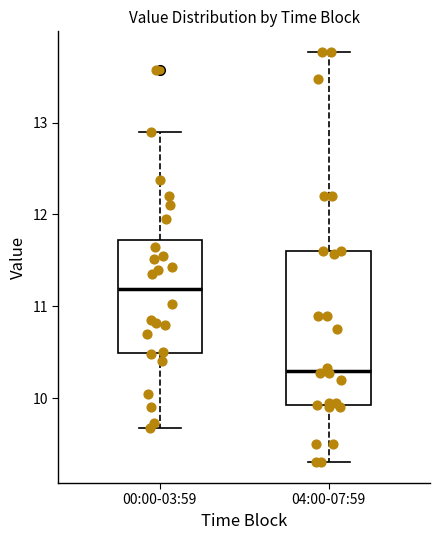

Reading left to right, read every box against the y-axis: the position of its median line, the range the box covers, and the ends of its whiskers. The values are not printed on the chart, so give them approximately, as read against the axis.

00:00-03:59: median 11.2, box 10.5 to 11.7, whiskers 9.7 to 12.9
04:00-07:59: median 10.3, box 9.9 to 11.6, whiskers 9.3 to 13.8